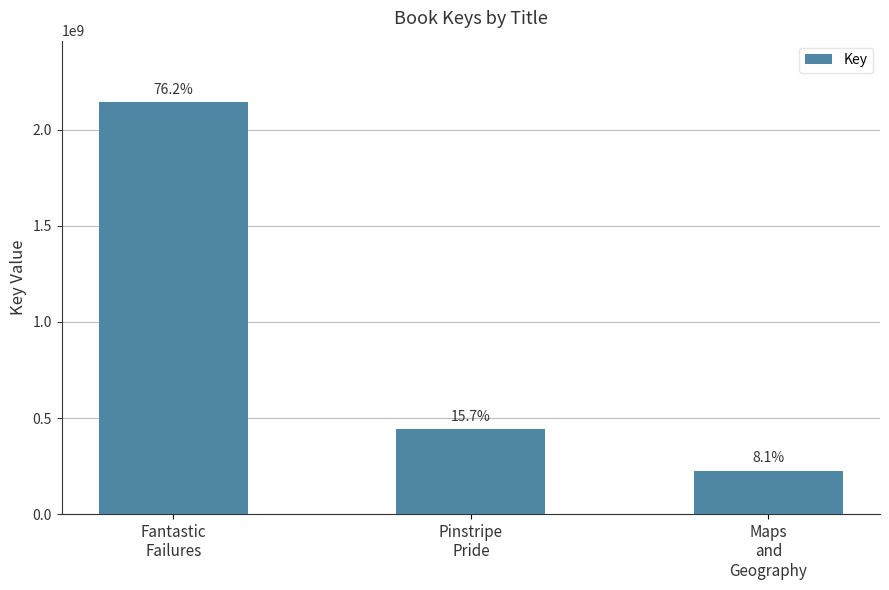

How many bars are there in total?

3